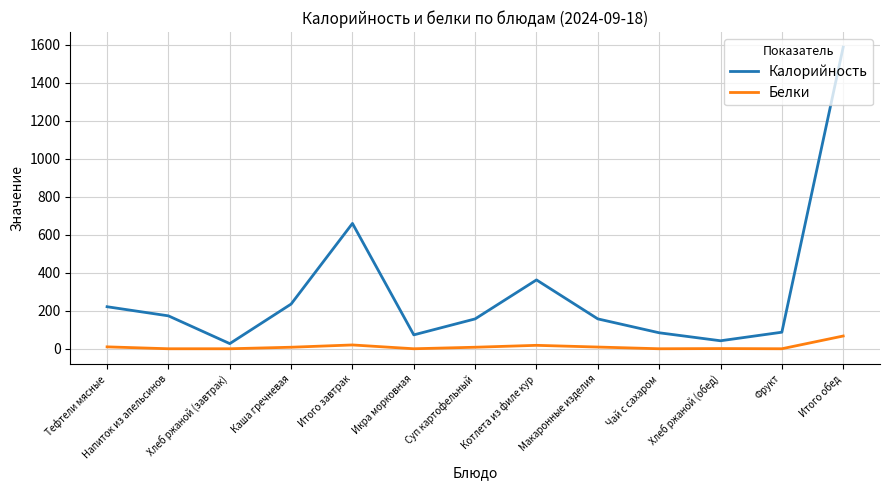

Which series has the largest total across all categories?

Калорийность